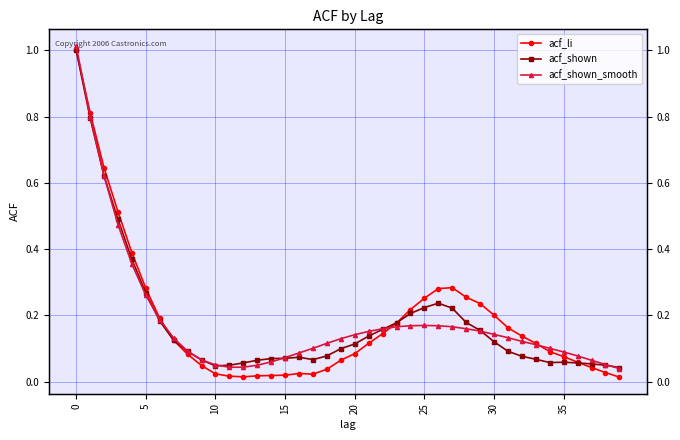

What is the value of the acf_li point at the 34th from the left?

0.1